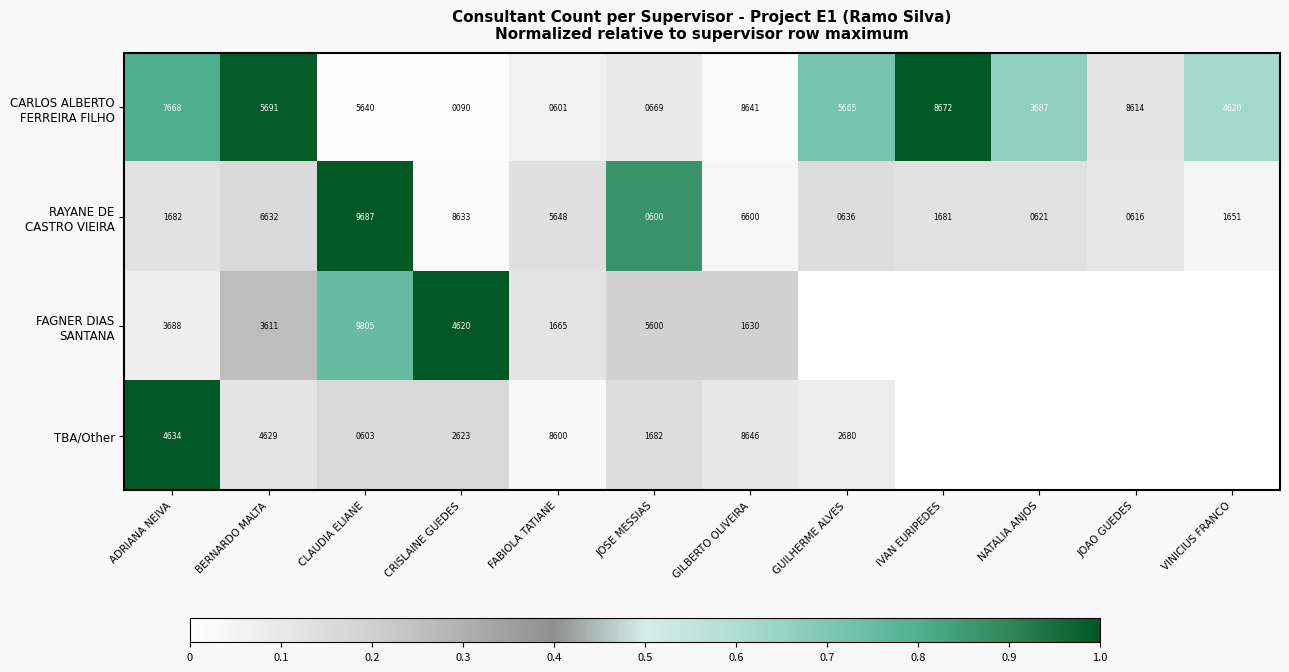

What is the total value across all series at JOSE MESSIAS?

8551